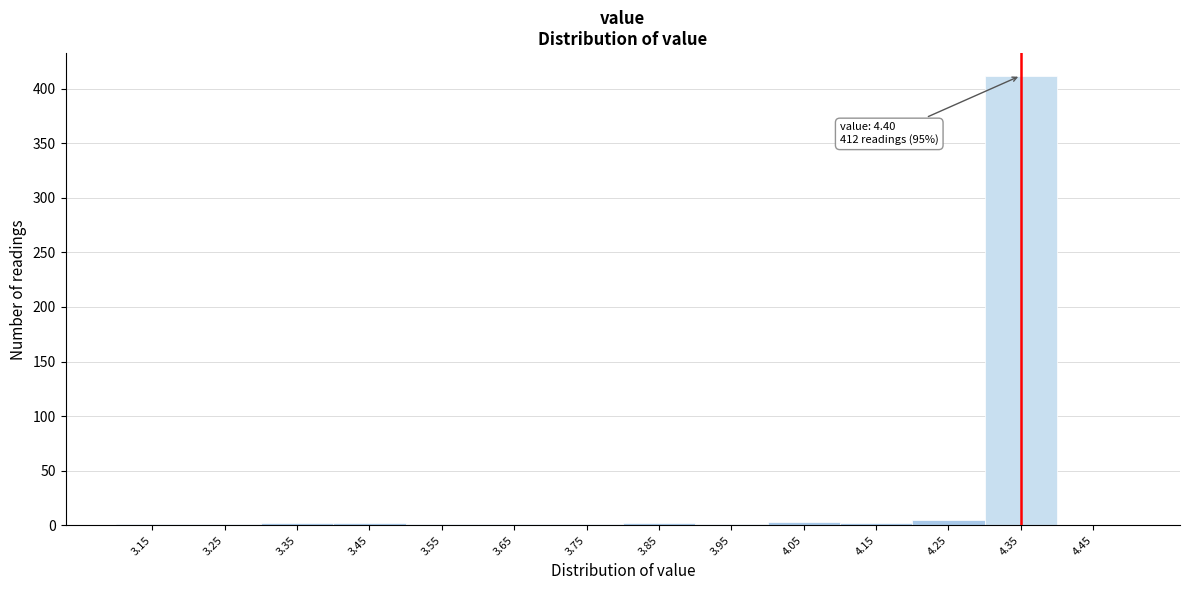

What is the sum of all values?

434